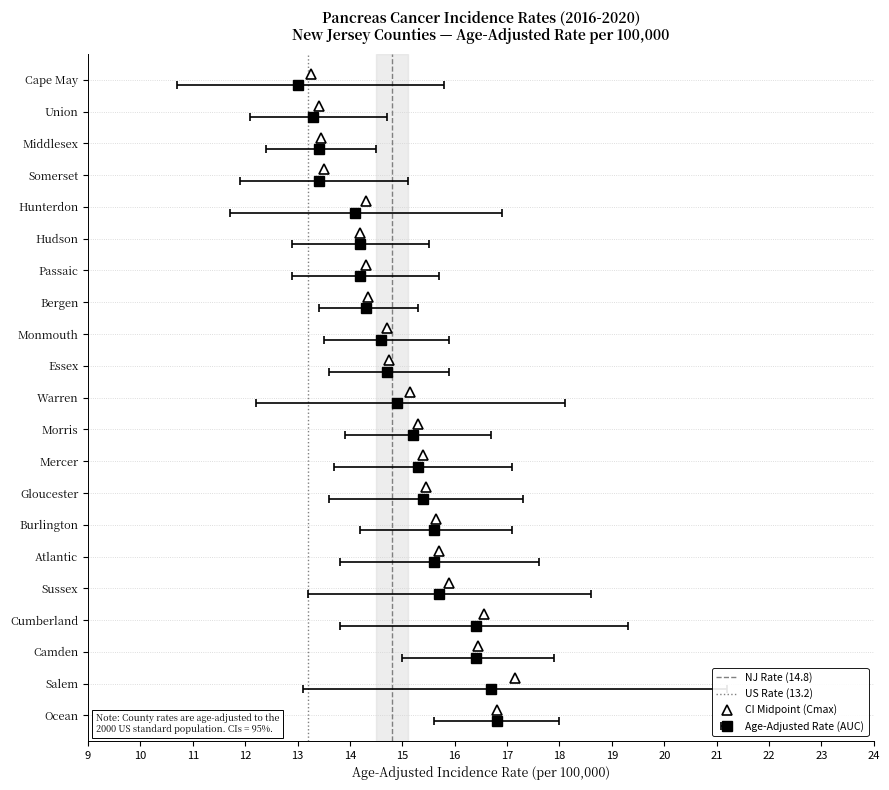

What is the minimum value shown in the chart?

10.7